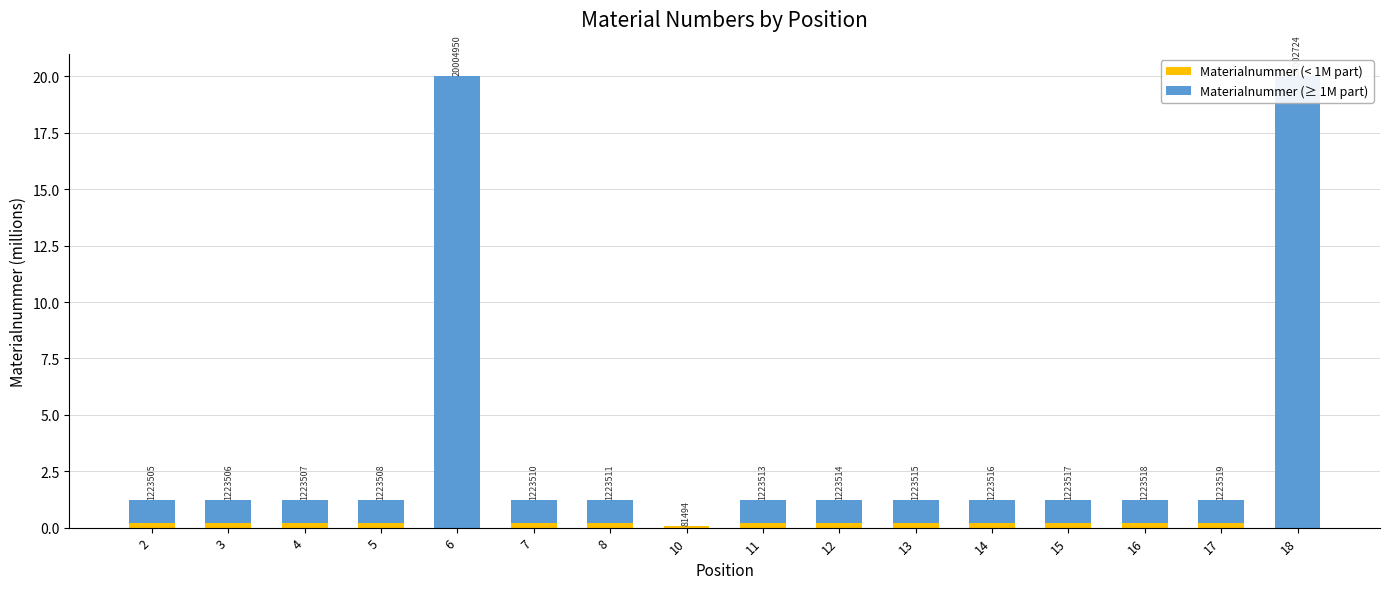

Reading left to right, what are all the values shown in this chart?

Materialnummer (< 1M part): 2=0.2	3=0.2	4=0.2	5=0.2	6=0.0	7=0.2	8=0.2	10=0.1	11=0.2	12=0.2	13=0.2	14=0.2	15=0.2	16=0.2	17=0.2	18=0.0
Materialnummer (≥ 1M part): 2=1.0	3=1.0	4=1.0	5=1.0	6=20.0	7=1.0	8=1.0	10=0.0	11=1.0	12=1.0	13=1.0	14=1.0	15=1.0	16=1.0	17=1.0	18=20.0